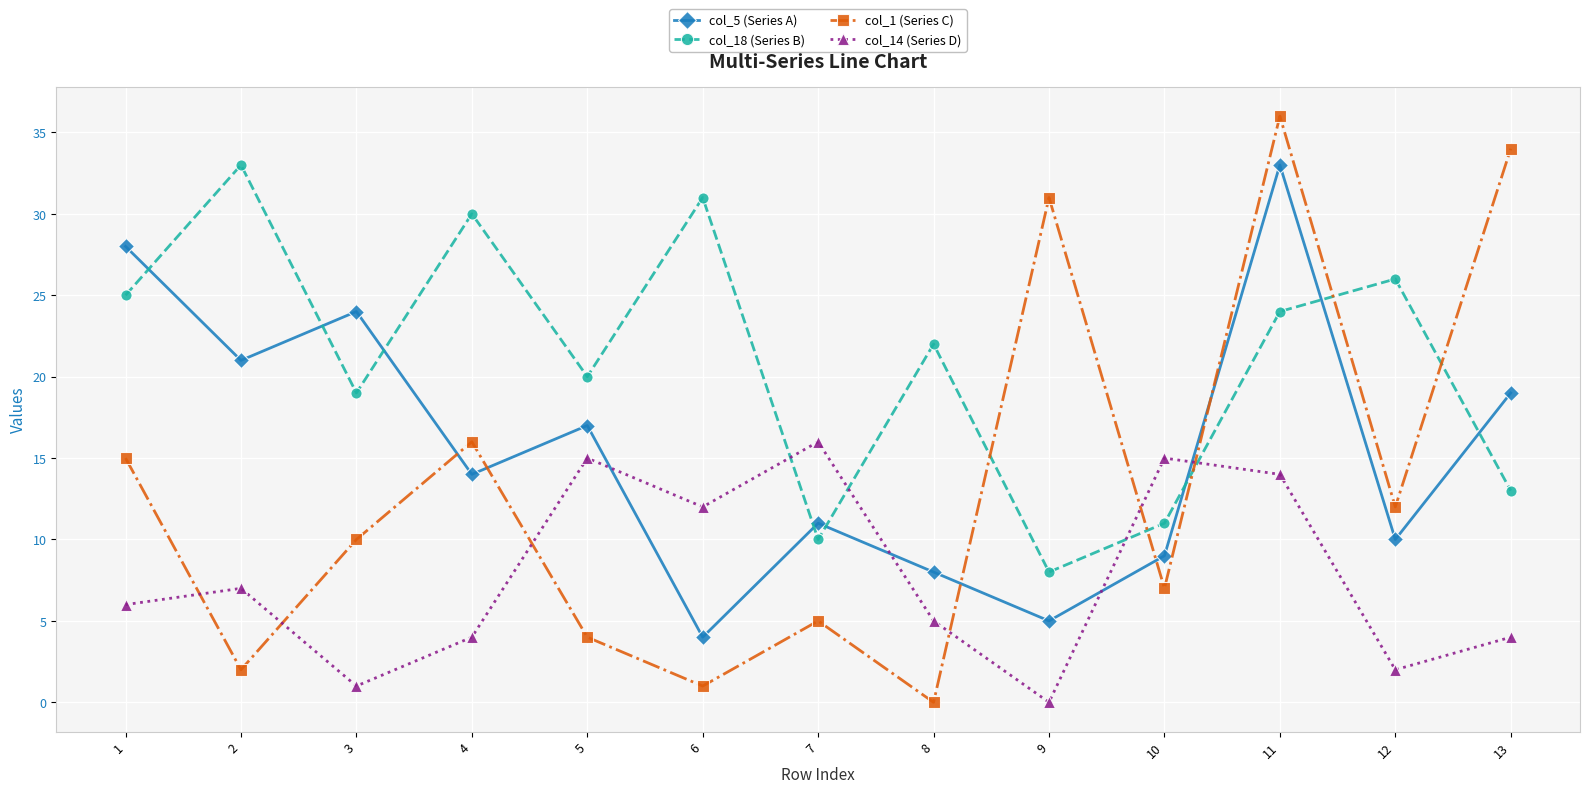

How many categories are shown in the chart?

13